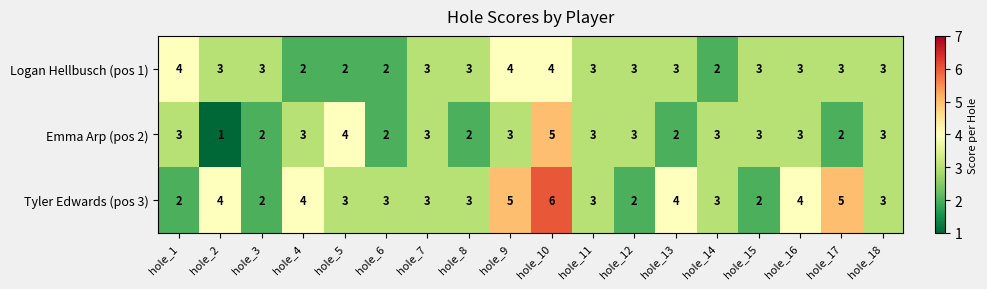

Which label corresponds to the largest value in the chart?

hole_10